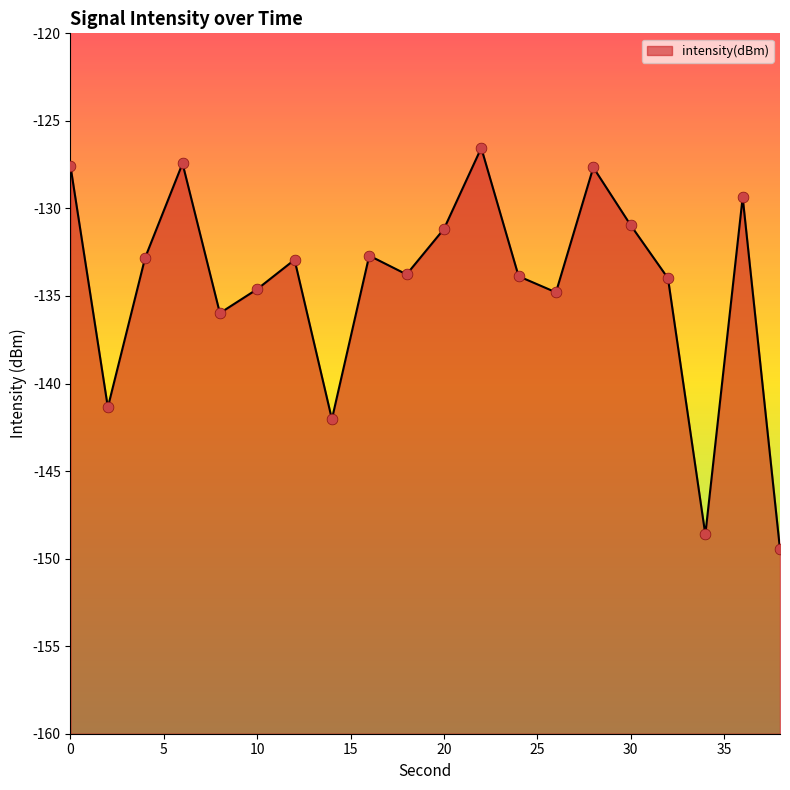

Which has a higher value, 8 or 14?

8